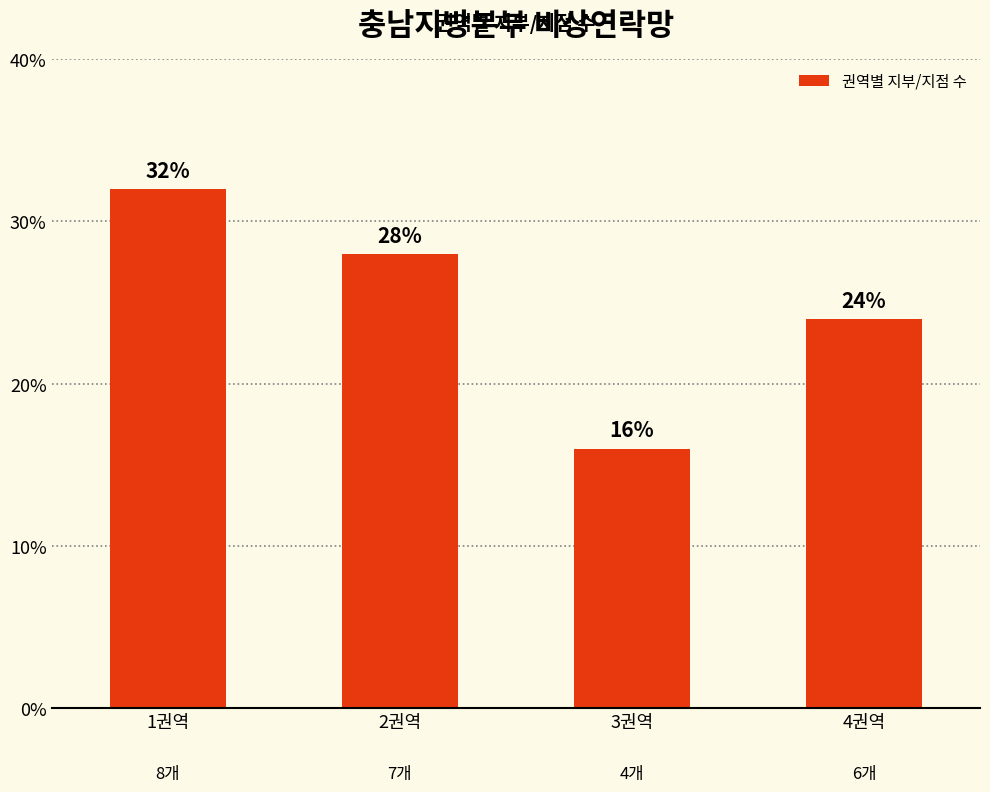

True or false: the data shows 28.0 at 2권역.

True